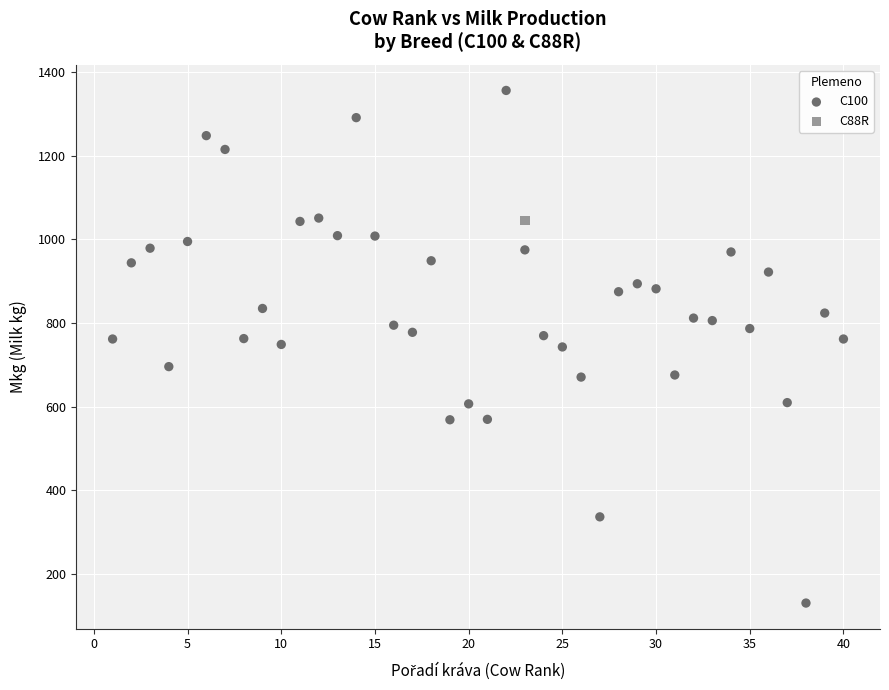

What are all the series names shown in the legend?

C100, C88R